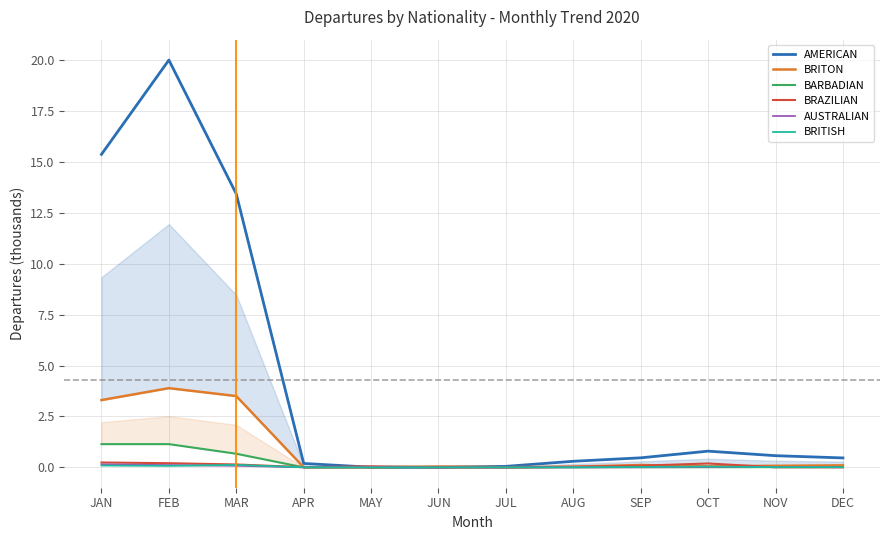

True or false: BARBADIAN has a value of 0.0 at DEC.

True